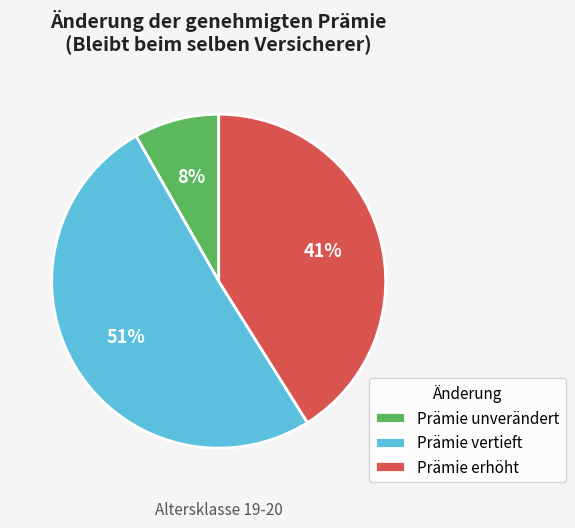

True or false: Prämie erhöht accounts for 41% of the total.

True